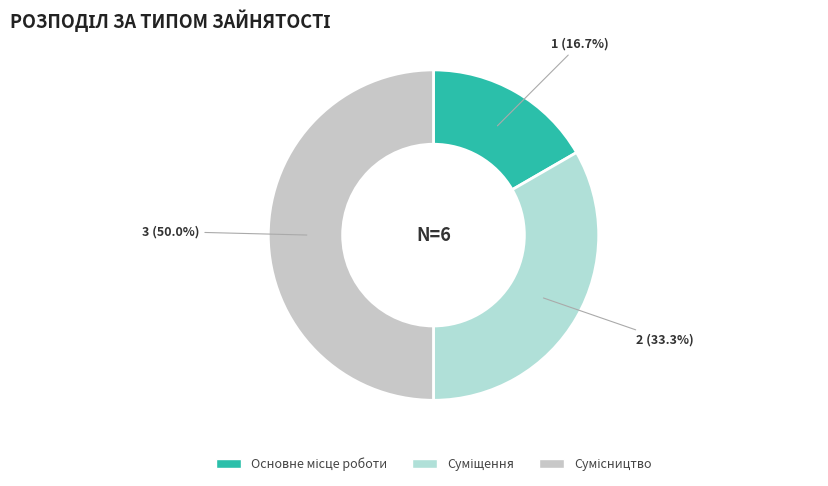

Does Суміщення account for over 50% of the chart?

No